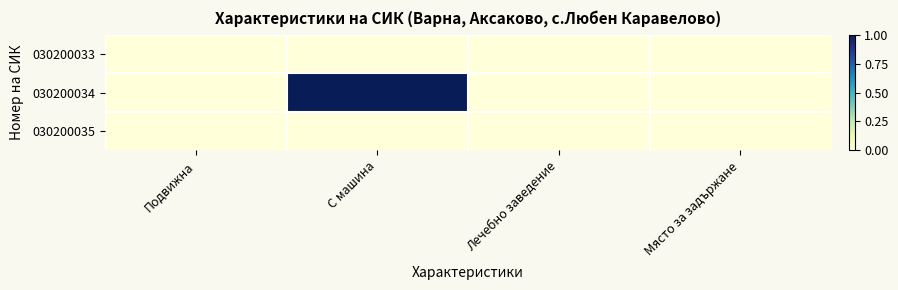

Between С машина and Място за задържане, which is larger?

С машина